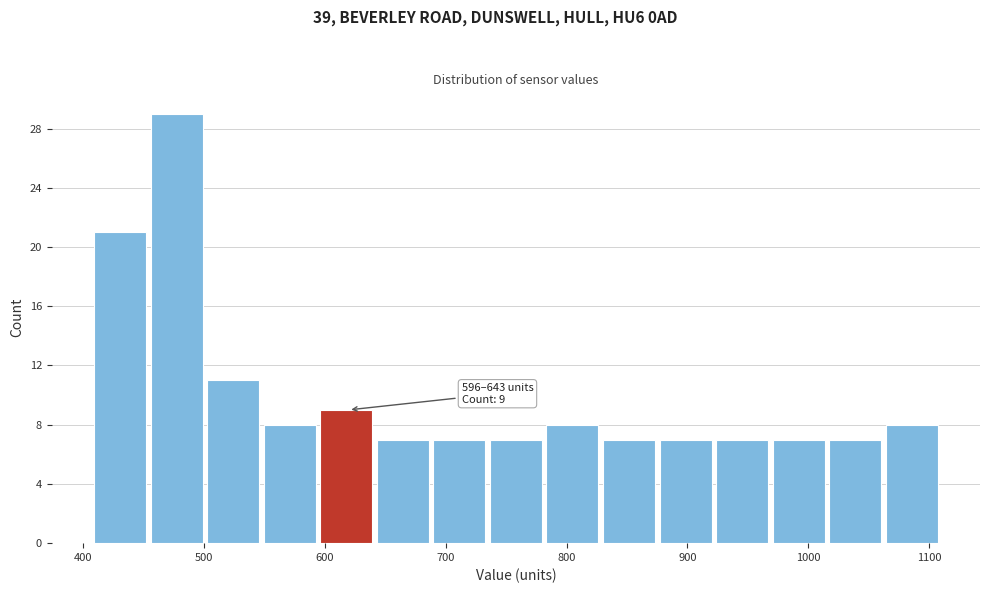

Which range on the x-axis has the tallest bar?

460 to 500